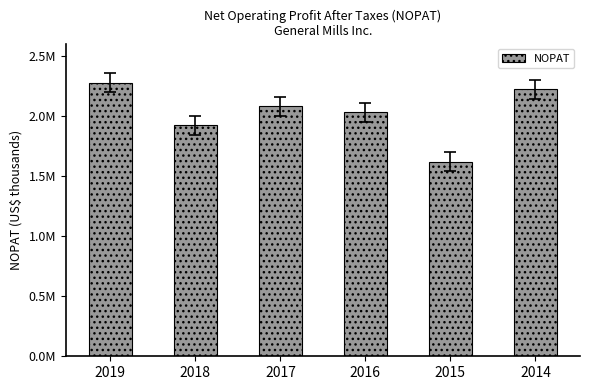

What is the approximate value at 2015, to the nearest 50?

1616850